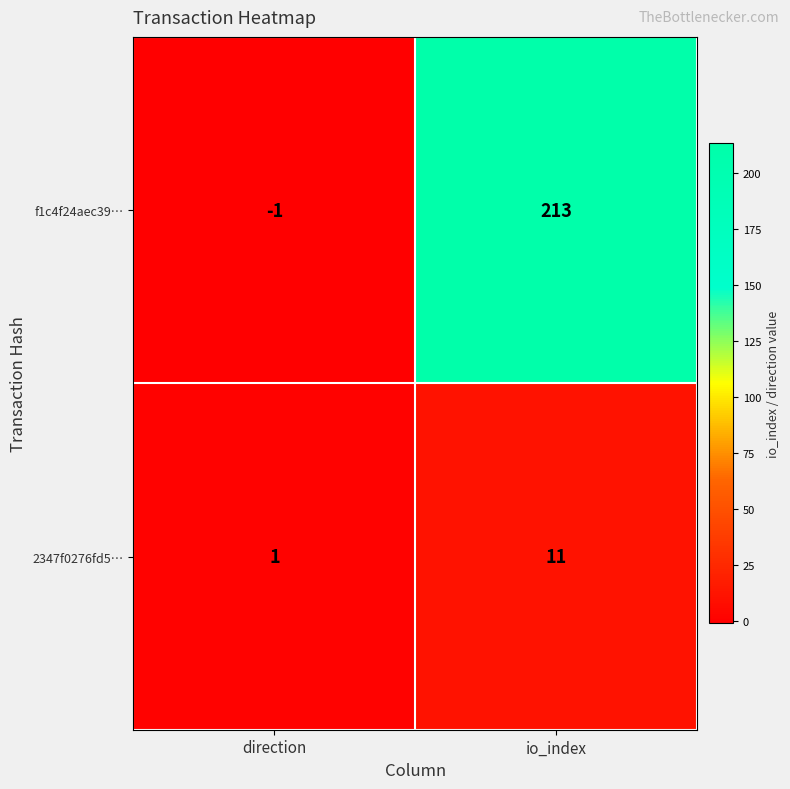

At which label is f1c4f24aec39… closest to 106?

direction